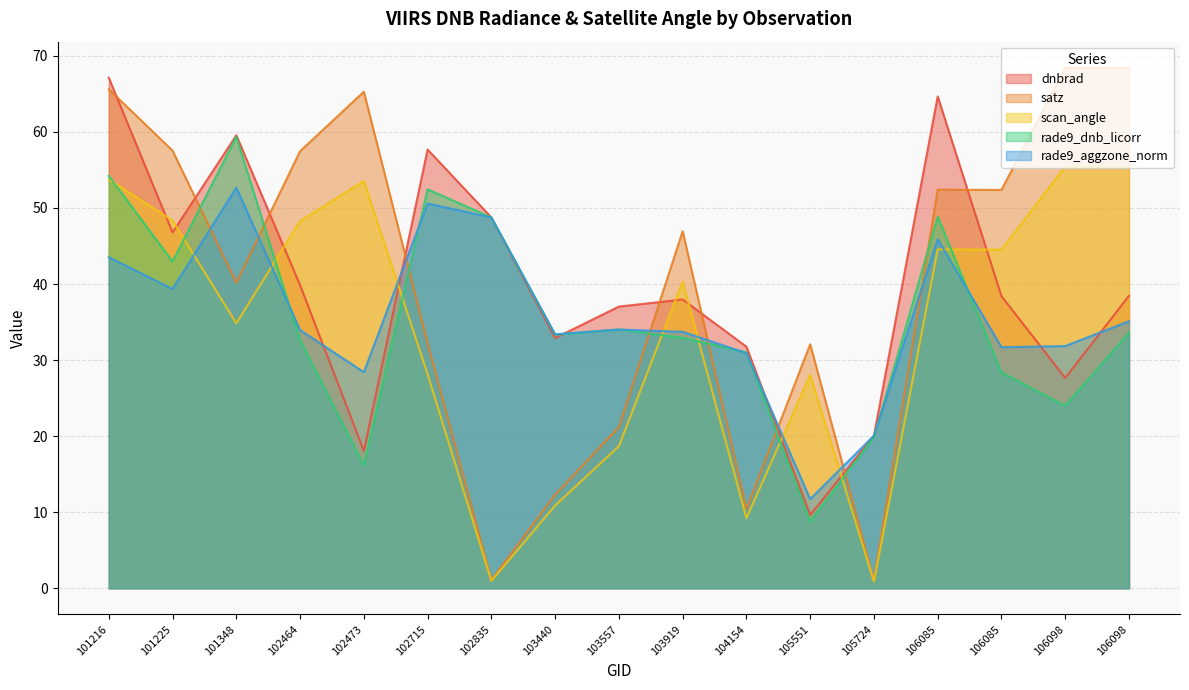

The value of rade9_aggzone_norm at 105551 is 18.3. True or false?

False